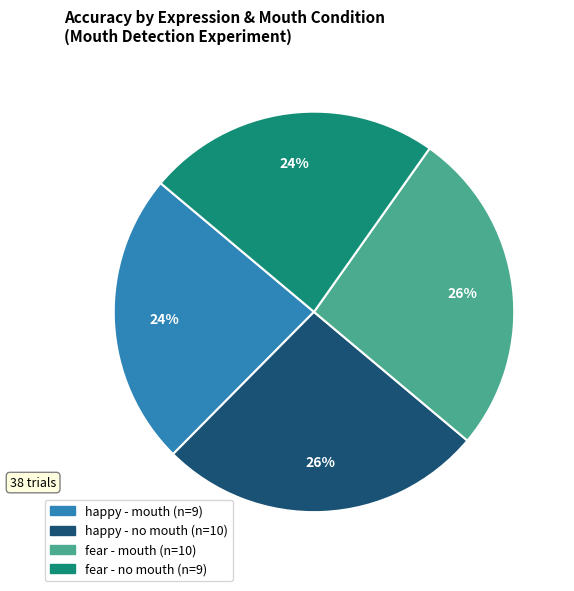

Is there any slice that represents more than half of the pie?

No